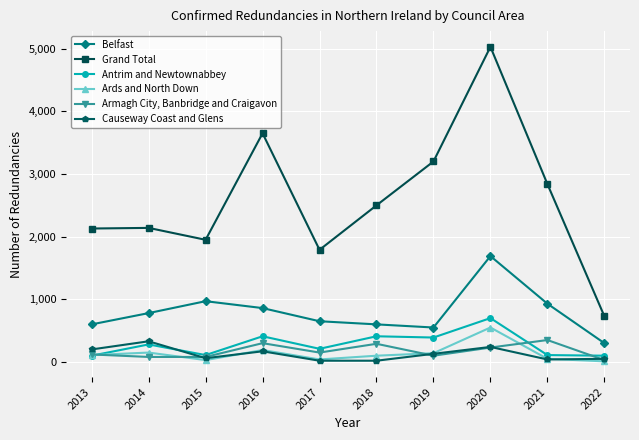

Count the number of data series in this chart.

6